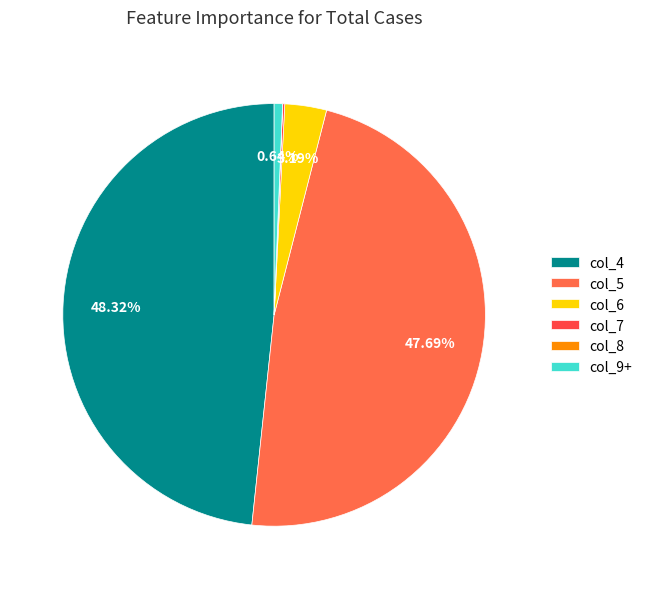

Is there a majority slice in this chart?

No